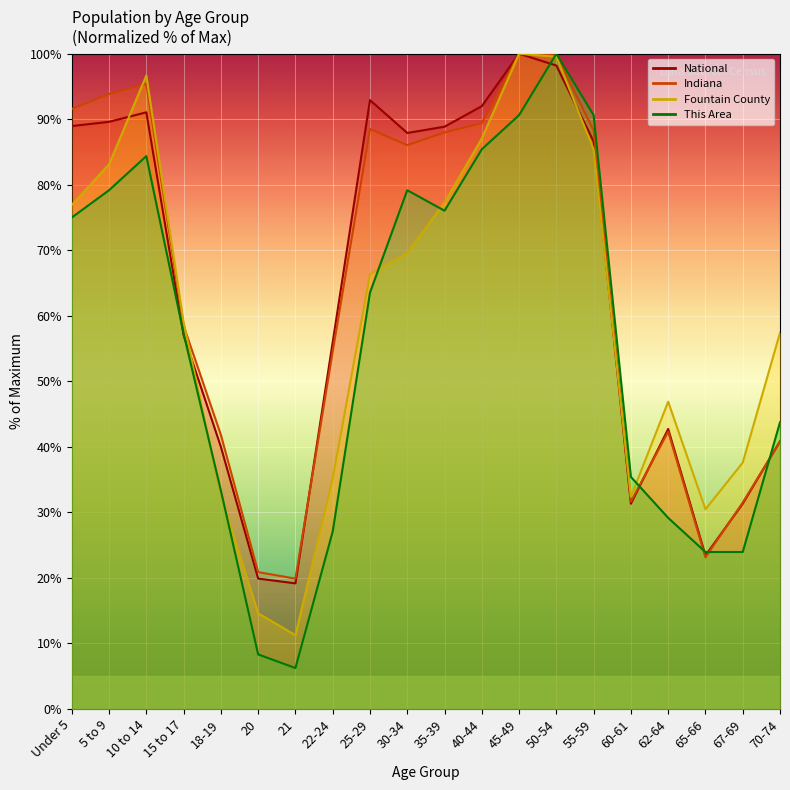

What is the label of the 14th point from the left?

50-54